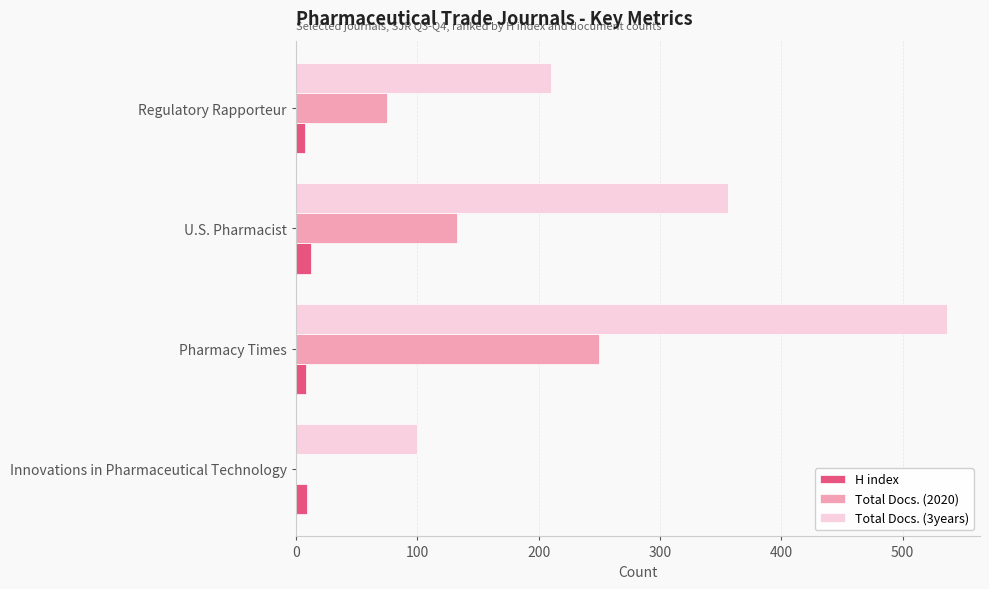

What is the highest value of the H index series?

12